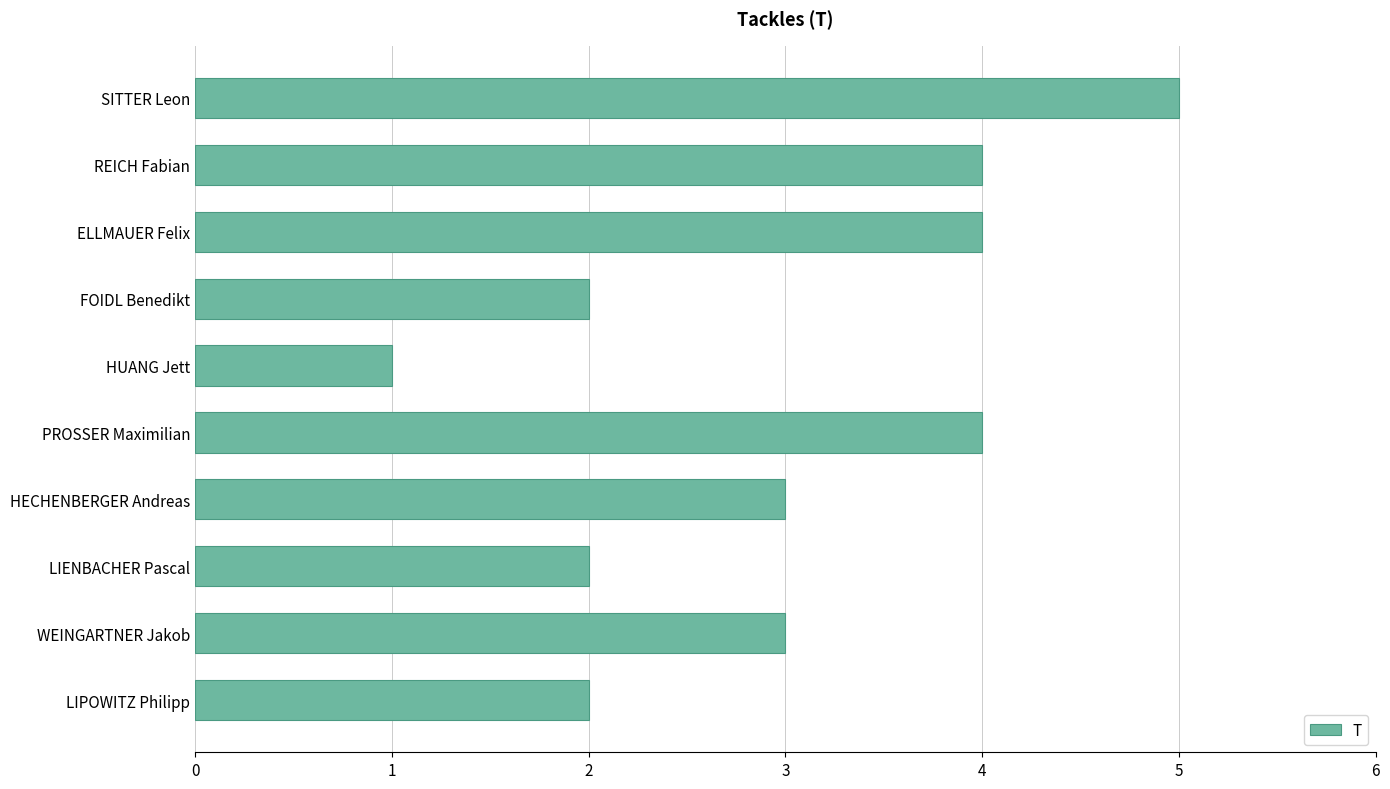

What is the change in value from LIENBACHER Pascal to PROSSER Maximilian?

+2